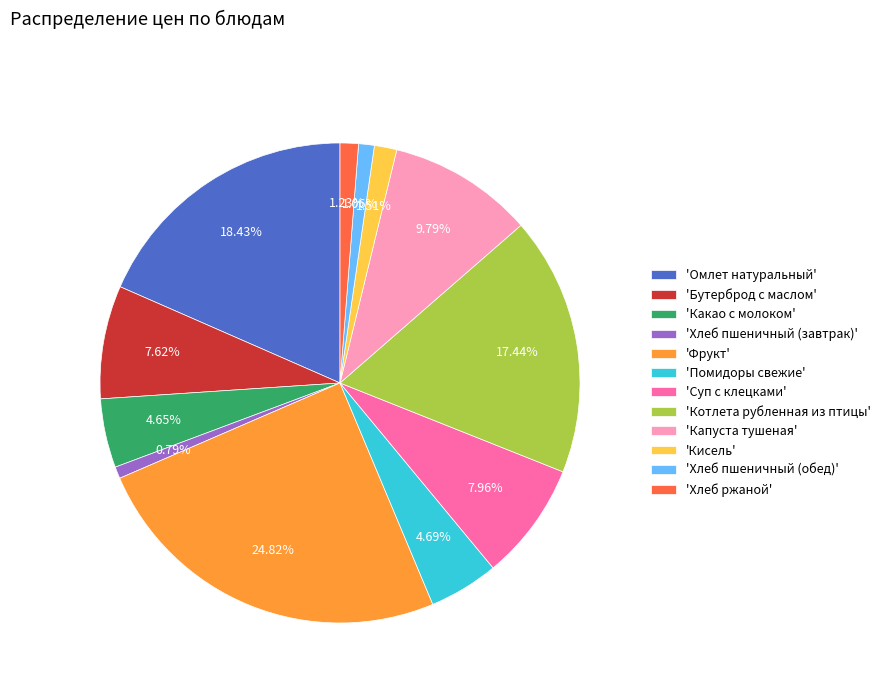

Which slice is the largest?

'Фрукт'